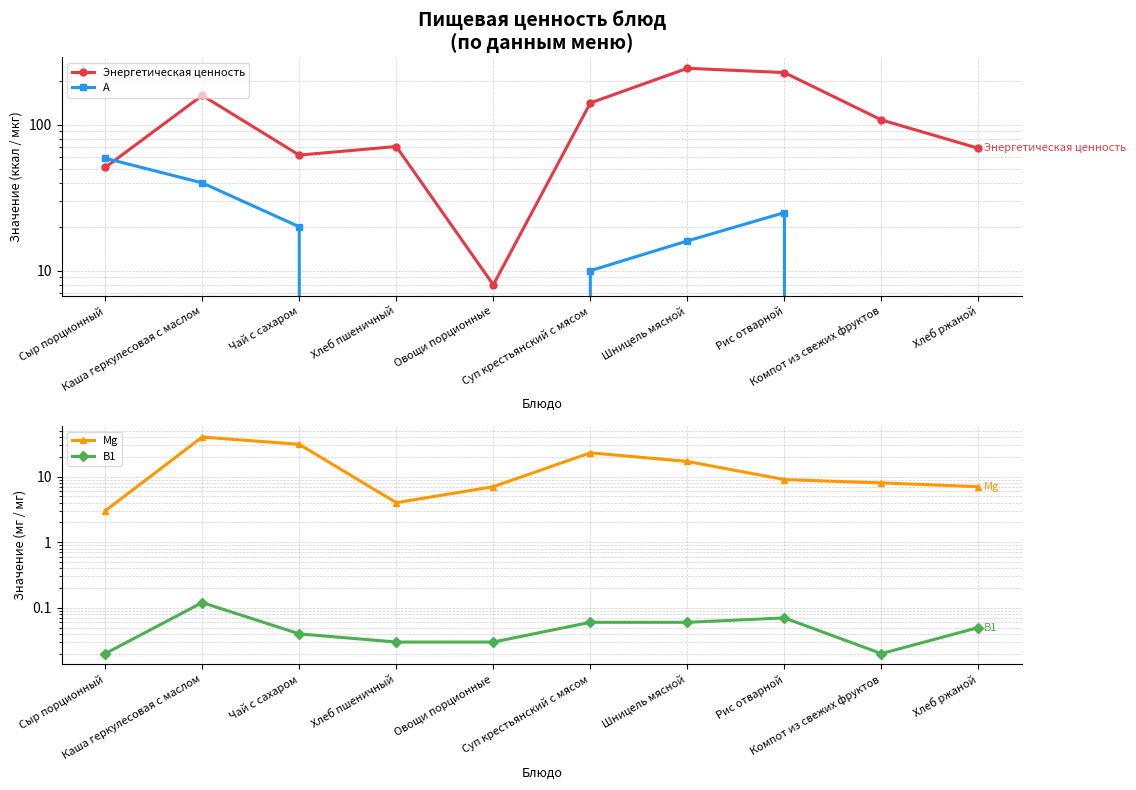

List the labels in order of Энергетическая ценность value, smallest first.

Овощи порционные, Сыр порционный, Чай с сахаром, Хлеб ржаной, Хлеб пшеничный, Компот из свежих фруктов, Суп крестьянский с мясом, Каша геркулесовая с маслом, Рис отварной, Шницель мясной